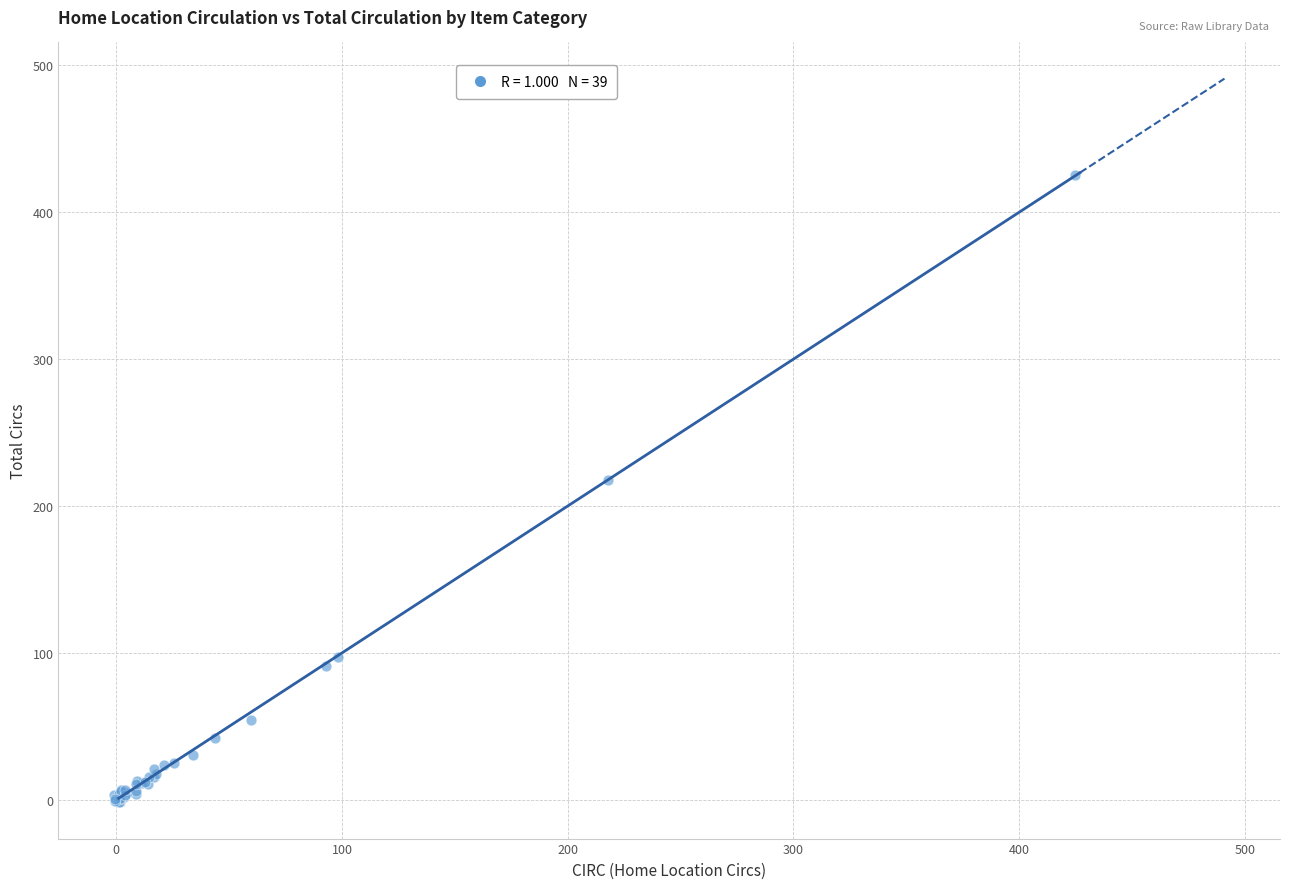

What Y value in the scatter plot is closest to 211?

217.7